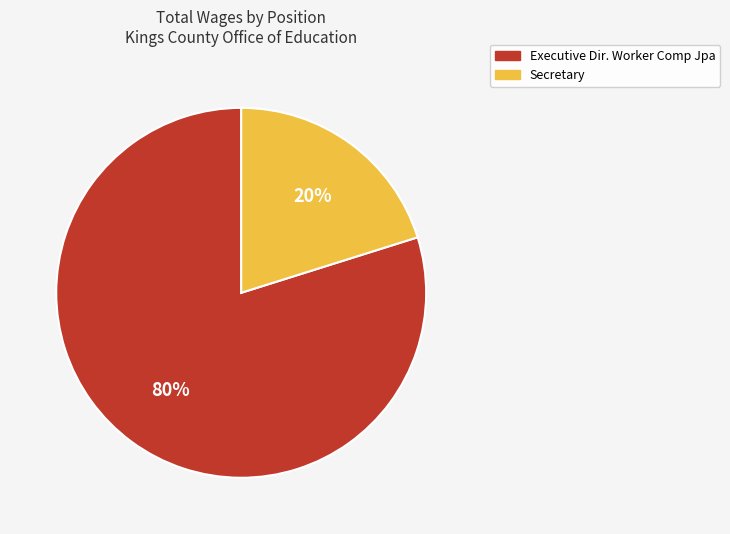

Between Secretary and Executive Dir. Worker Comp Jpa, which is larger?

Executive Dir. Worker Comp Jpa